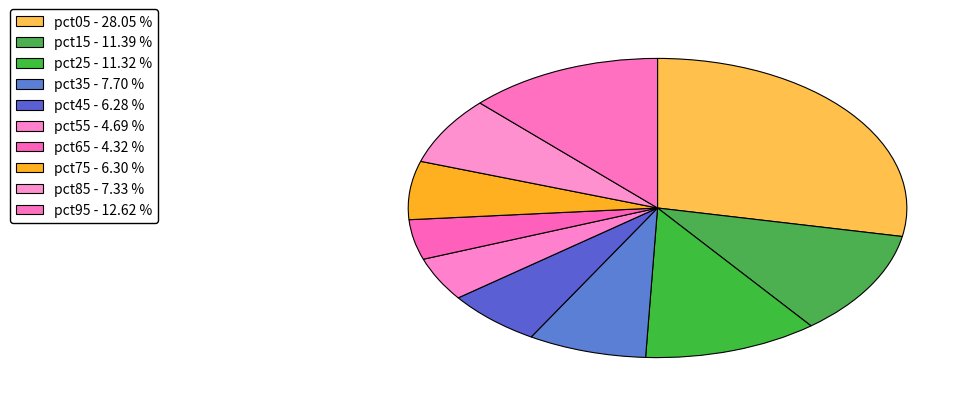

Which has a higher value, pct65 or pct75?

pct75